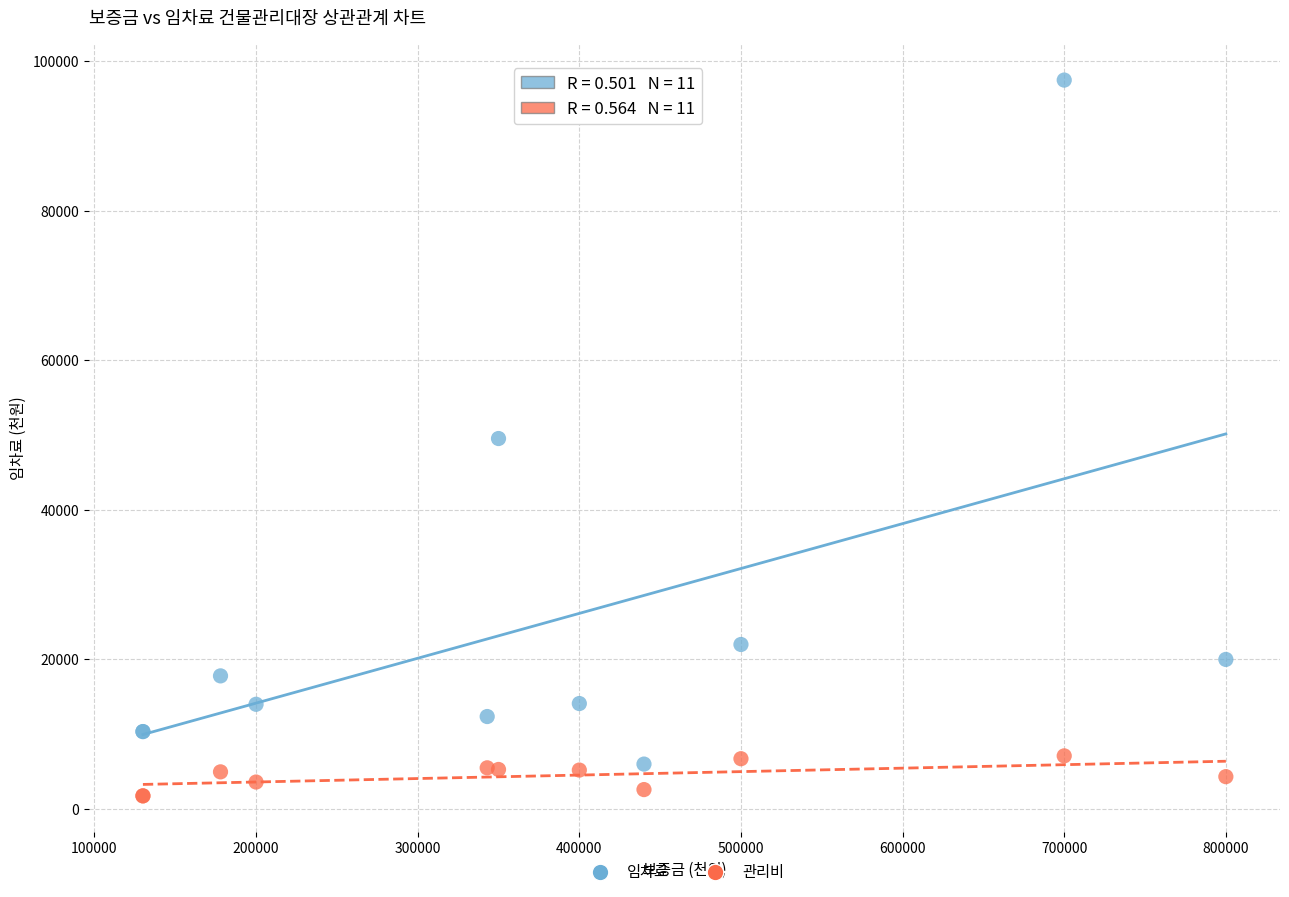

What are all the series names shown in the legend?

임차료, 관리비